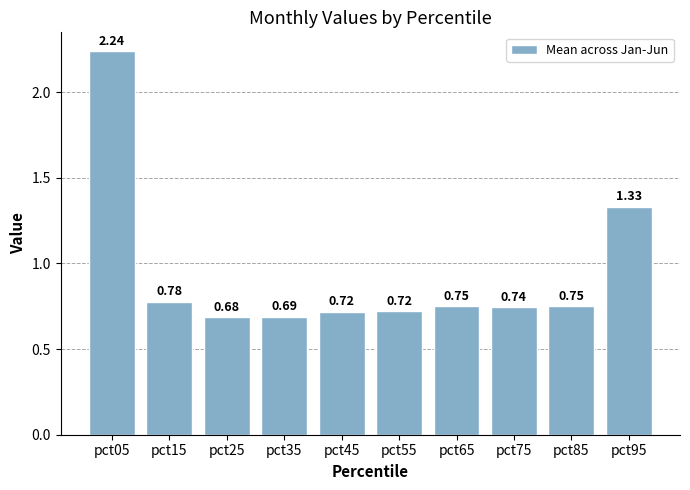

The chart shows a value of 2.2 at pct95. True or false?

False